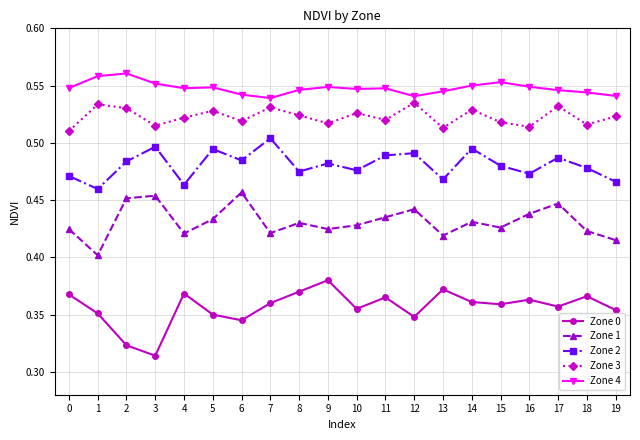

Count the number of data series in this chart.

5